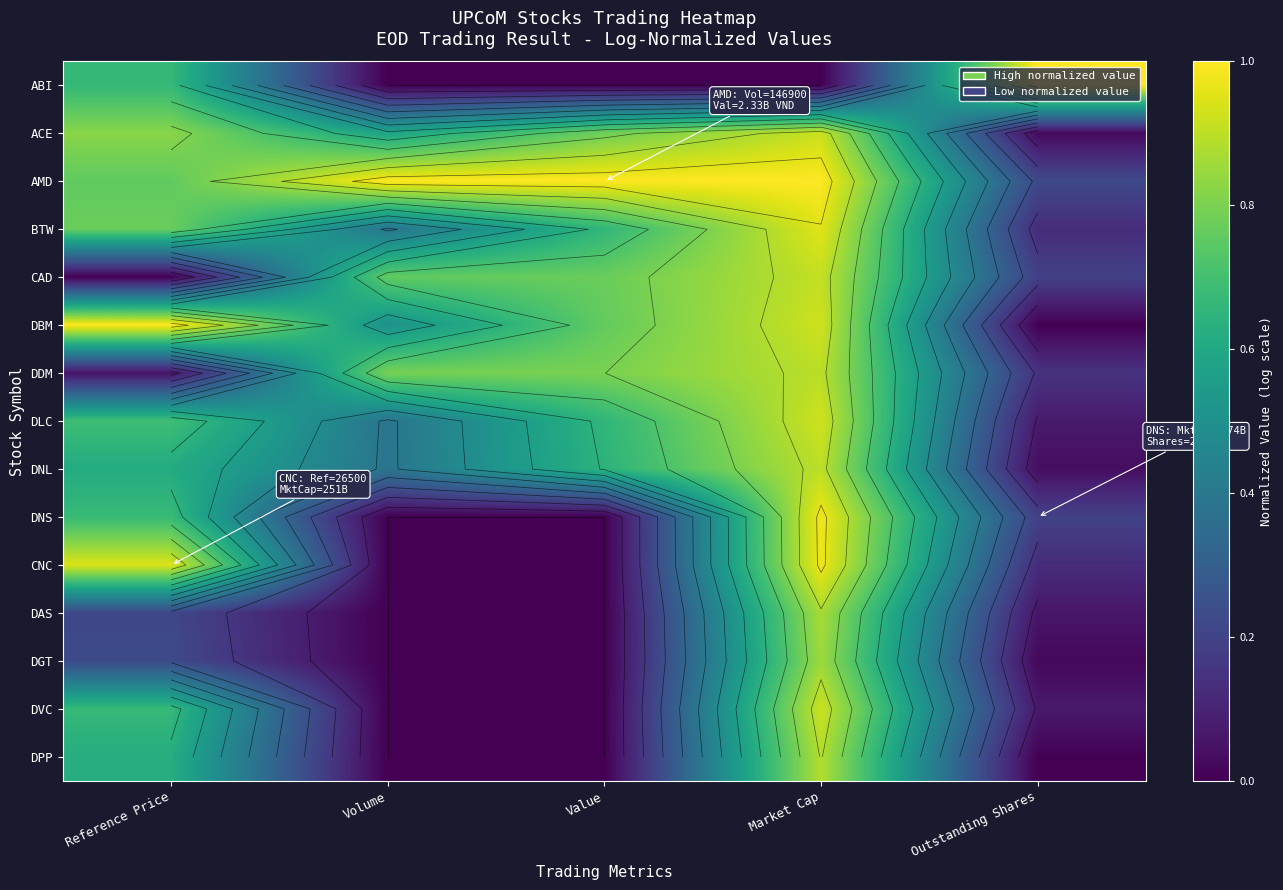

At how many categories does at least one series exceed 0?

5